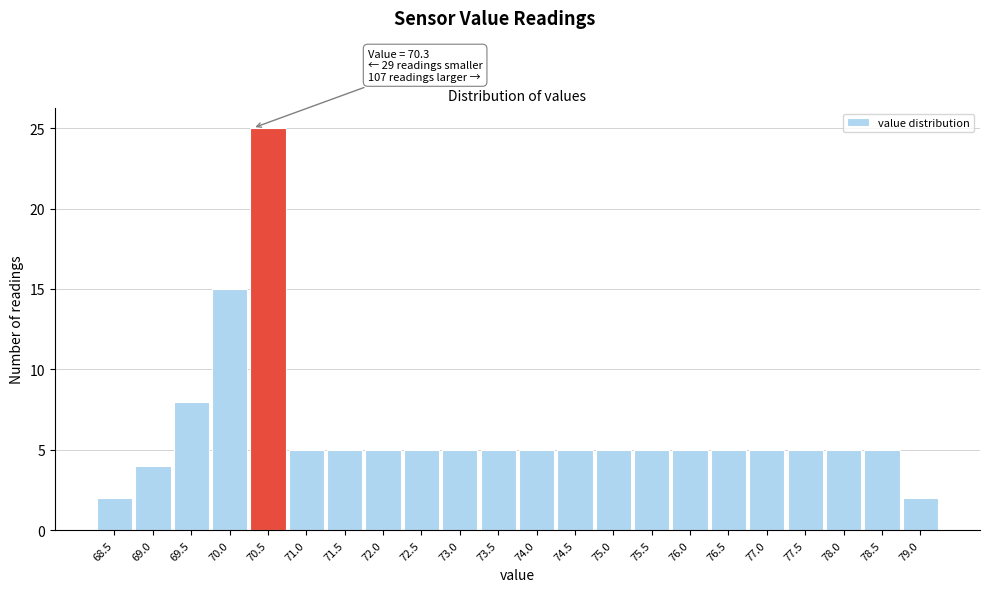

Which range on the x-axis has the tallest bar?

70.25 to 70.75